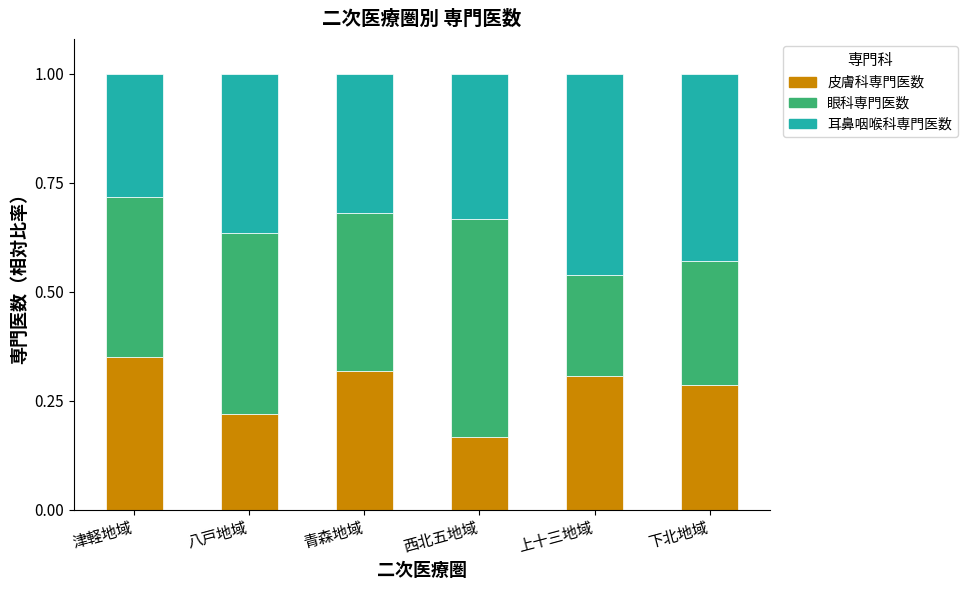

At which label is 皮膚科専門医数 closest to 0?

西北五地域